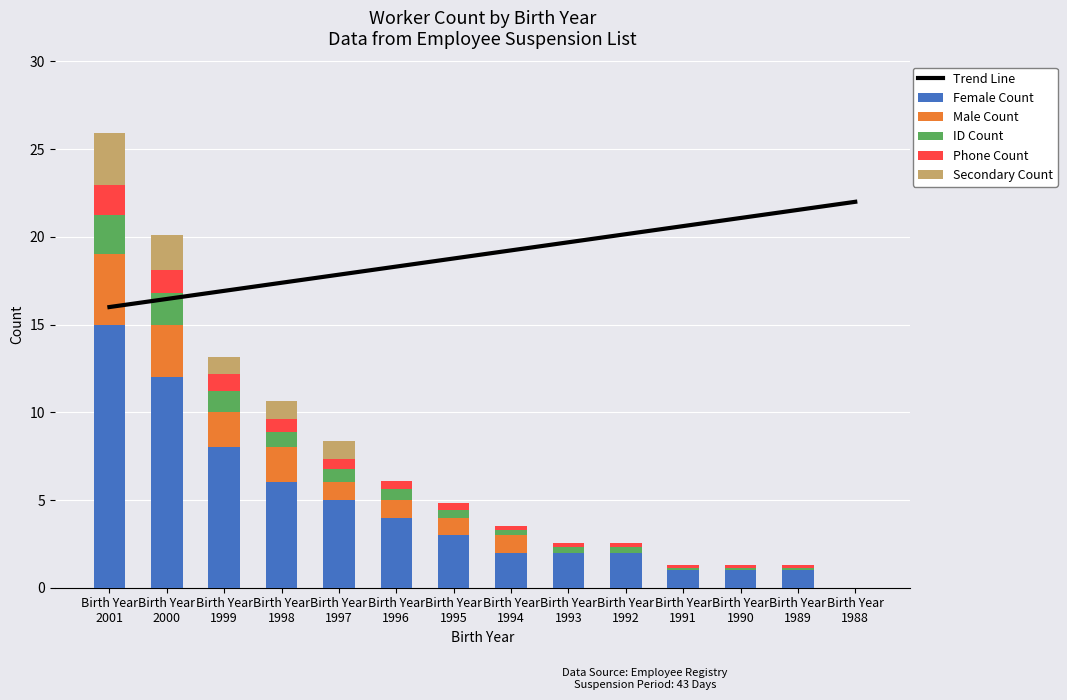

What is the sum of all Trend Line values?

266.0